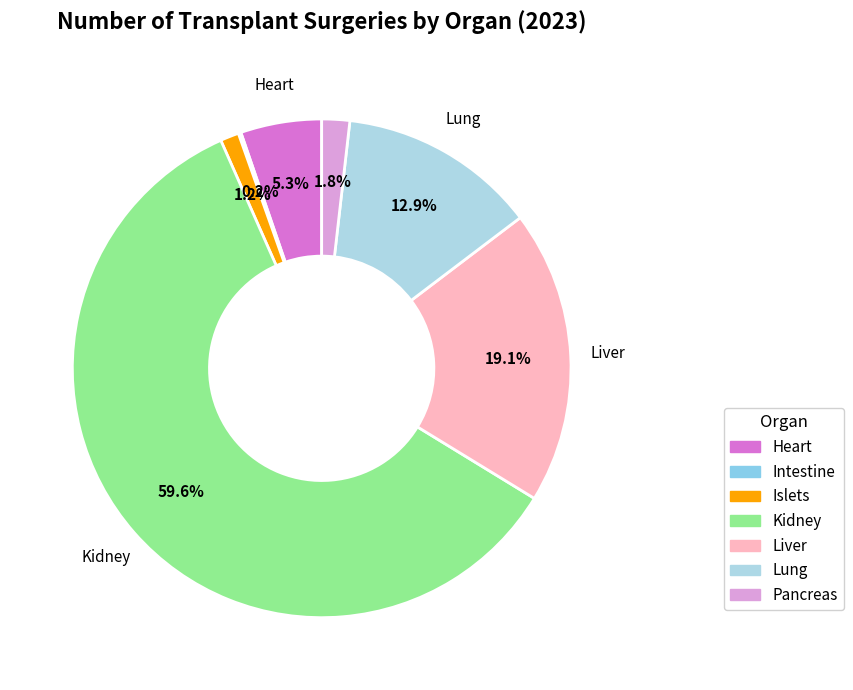

To the nearest percent, what is the difference between the Kidney and Islets slice percentages?

58%